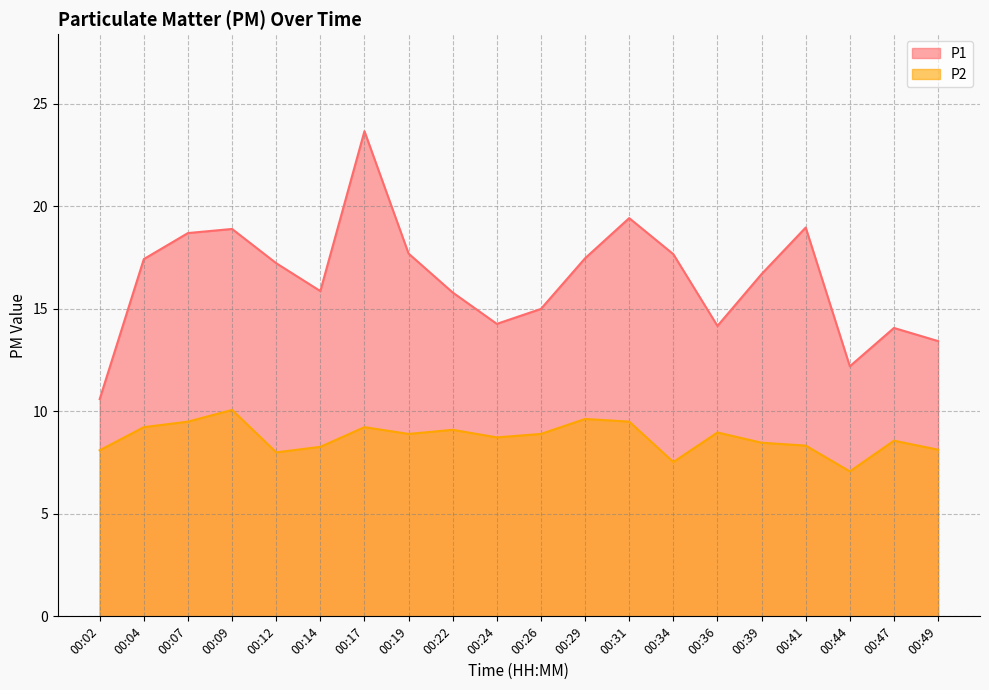

True or false: P1 and P2 intersect in this chart.

False